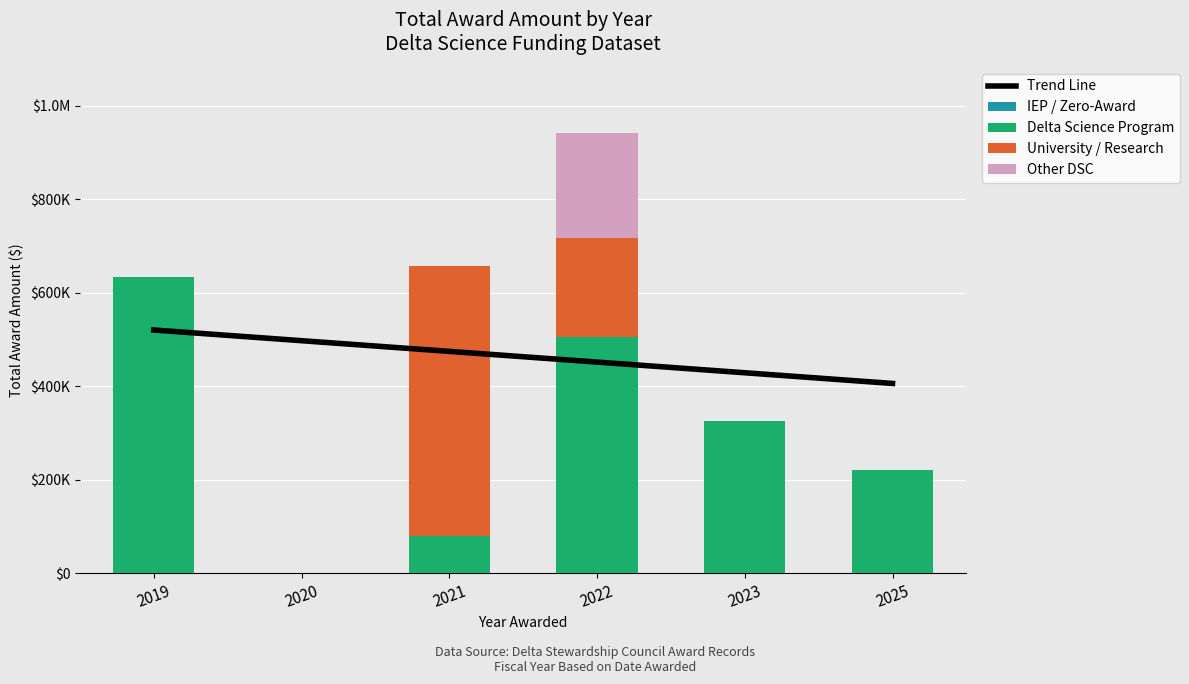

At 2019, list the series in order from smallest to largest.

IEP / Zero-Award, University / Research, Other DSC, Trend Line, Delta Science Program